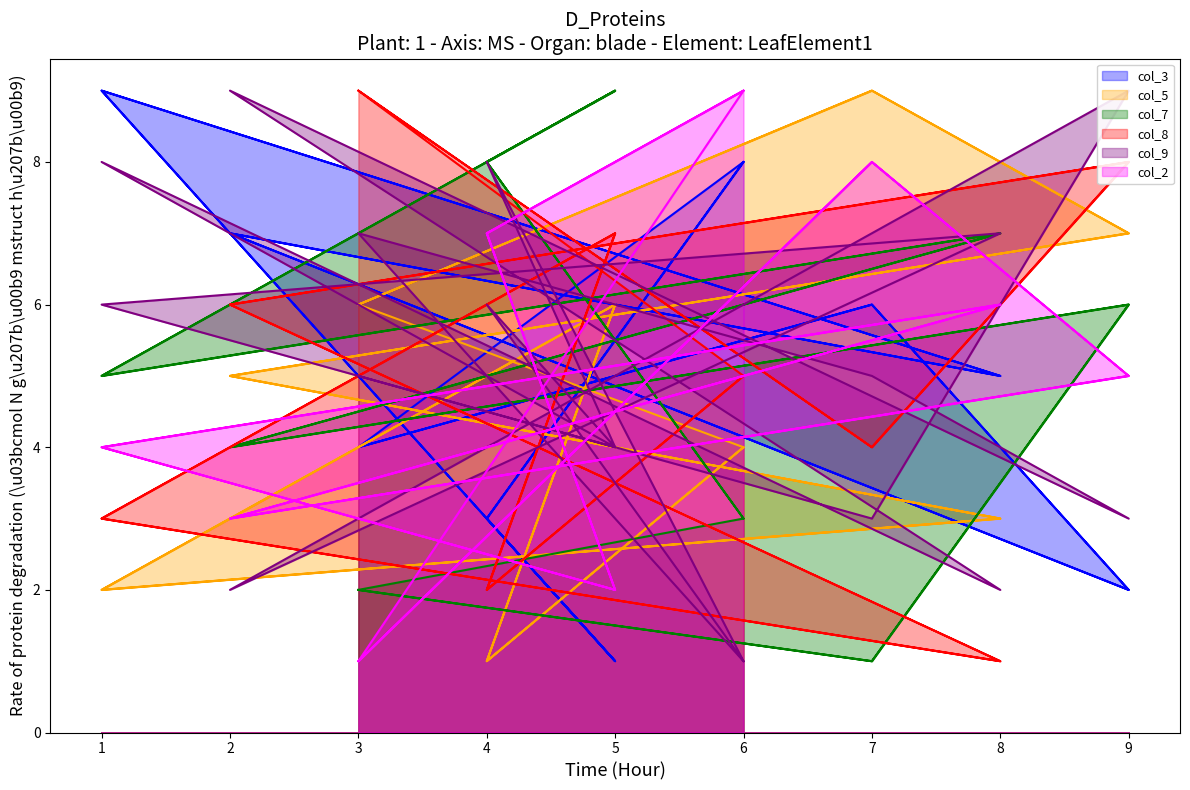

What is the total value across all series at 2?

27